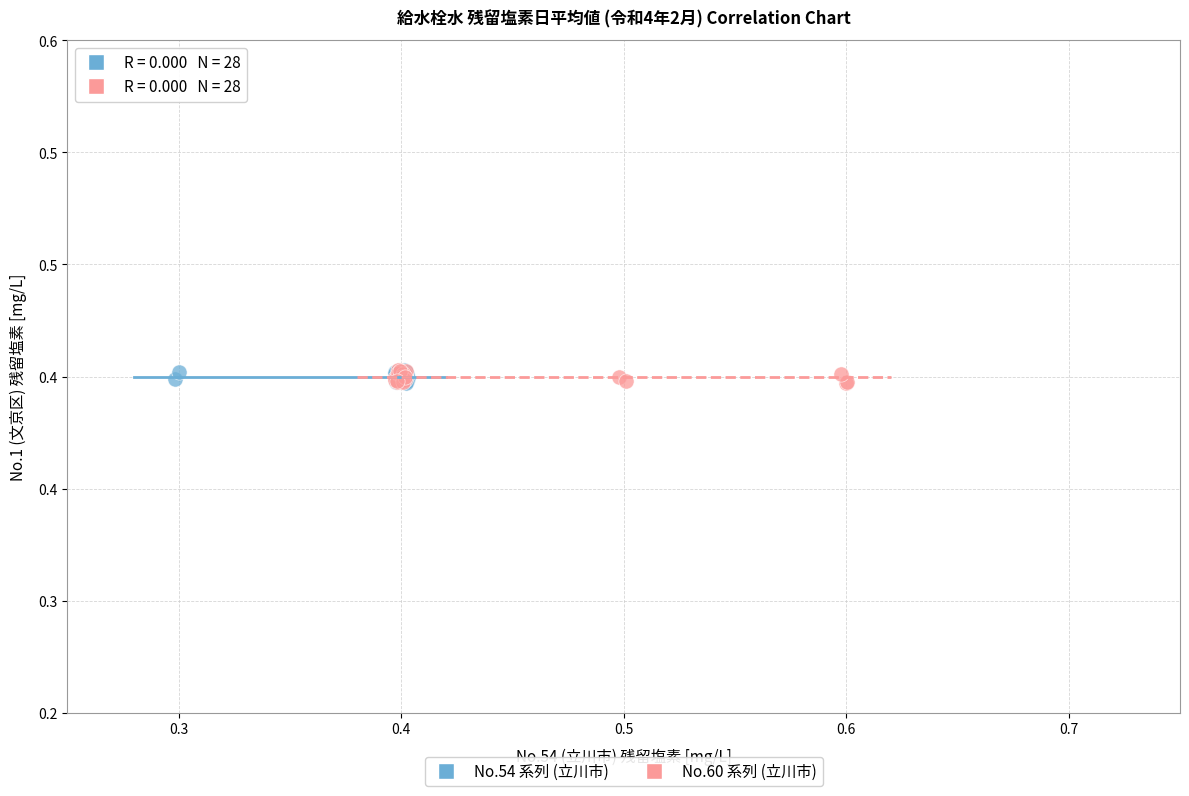

What are all the series names shown in the legend?

No.54 系列 (立川市), No.60 系列 (立川市)